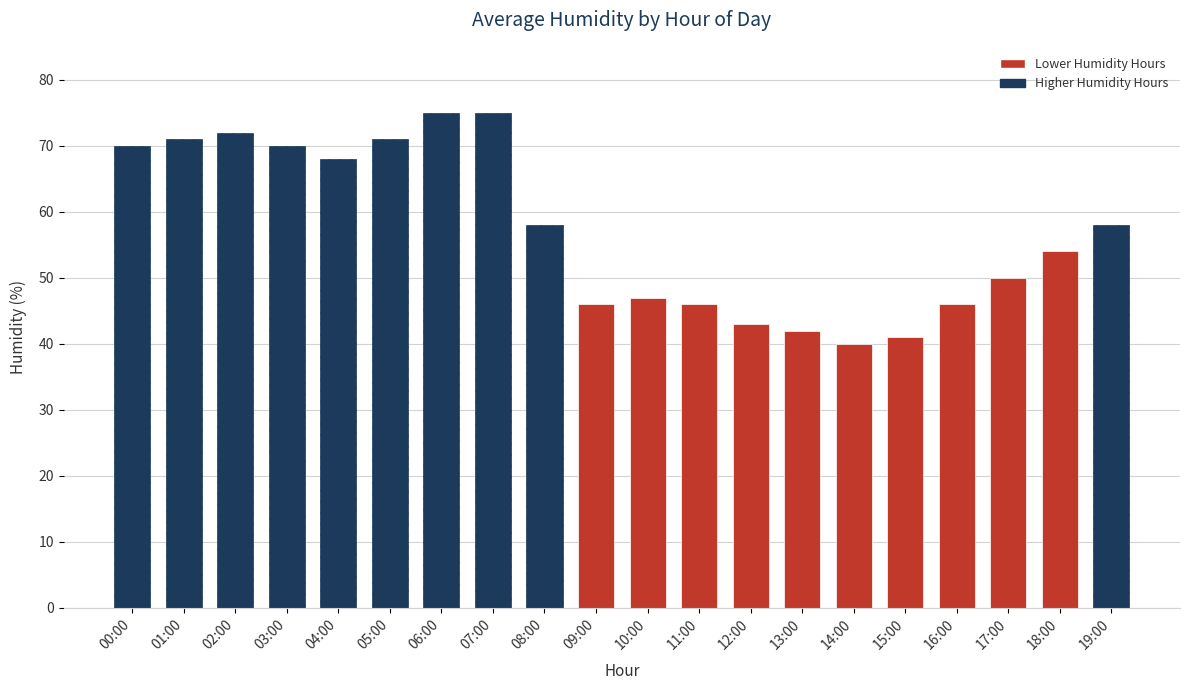

What is the difference between the maximum and minimum values?

35